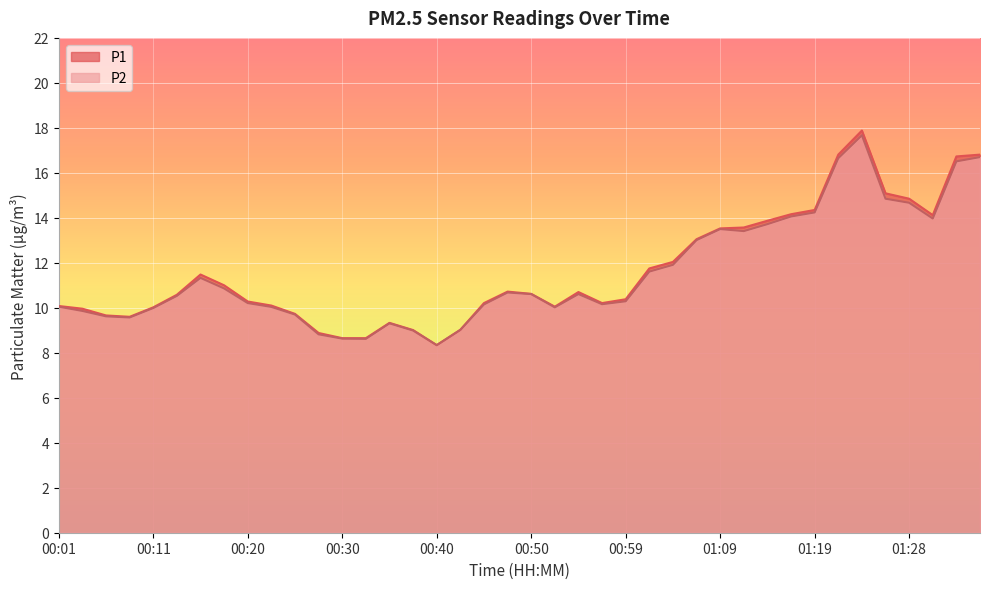

Reading left to right, list all the values displayed in this chart.

P1: 10.1	10.0	9.7	9.6	10.0	10.6	11.5	11.0	10.3	10.1	9.7	8.9	8.7	8.7	9.3	9.0	8.3	9.0	10.2	10.7	10.6	10.1	10.7	10.2	10.4	11.8	12.0	13.1	13.5	13.6	13.9	14.2	14.3	16.8	17.9	15.1	14.8	14.1	16.7	16.8
P2: 10.1	9.9	9.6	9.6	10.0	10.5	11.3	10.9	10.2	10.0	9.7	8.8	8.6	8.6	9.3	9.0	8.3	9.0	10.2	10.7	10.6	10.0	10.6	10.2	10.3	11.6	11.9	13.0	13.5	13.4	13.7	14.1	14.2	16.6	17.7	14.8	14.7	14.0	16.5	16.7